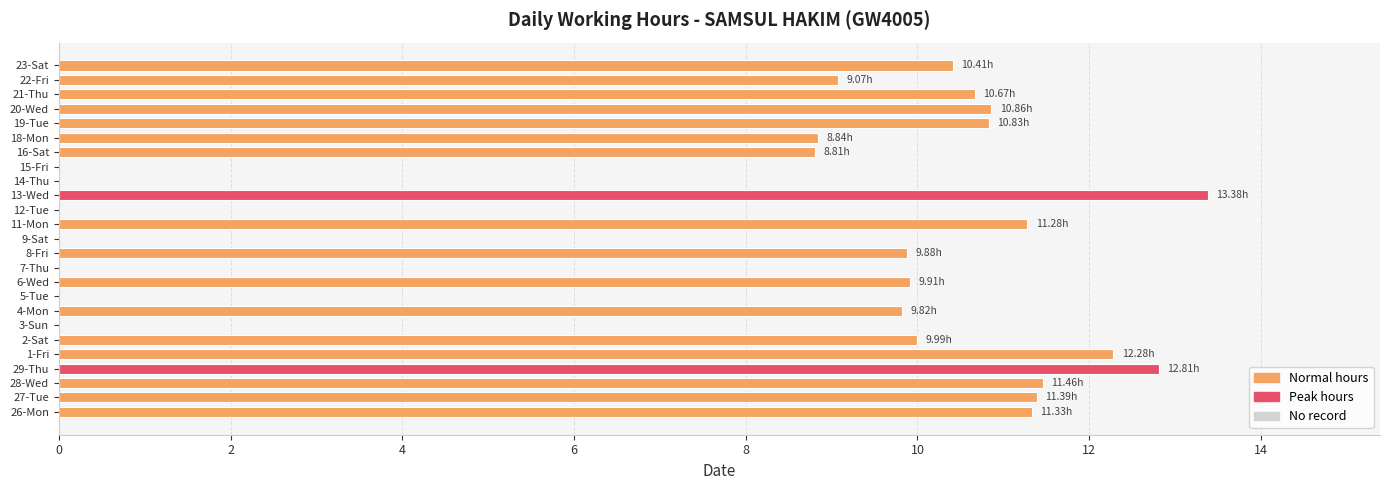

What is the sum of all values?

193.0